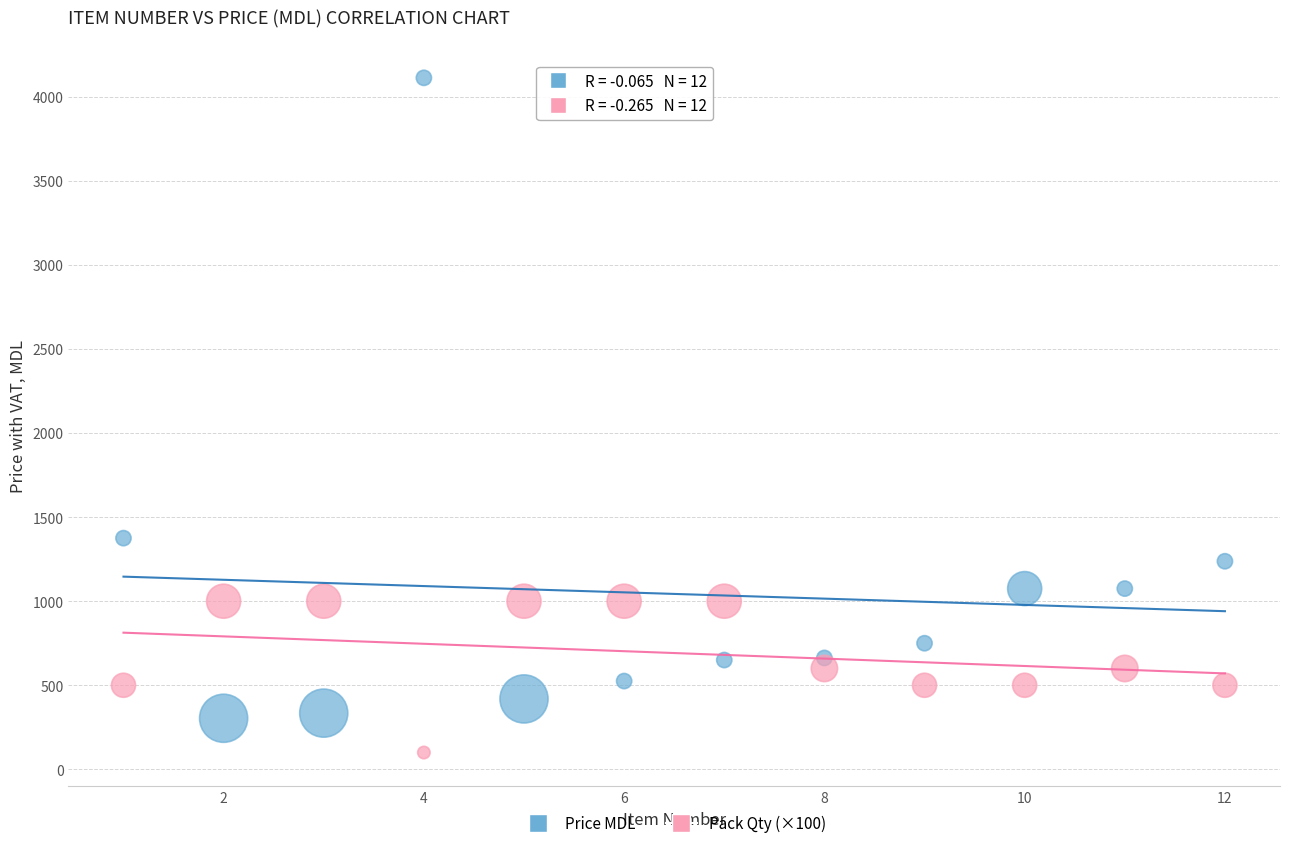

Across all data points, what is the range of X values (max minus min)?

11.0